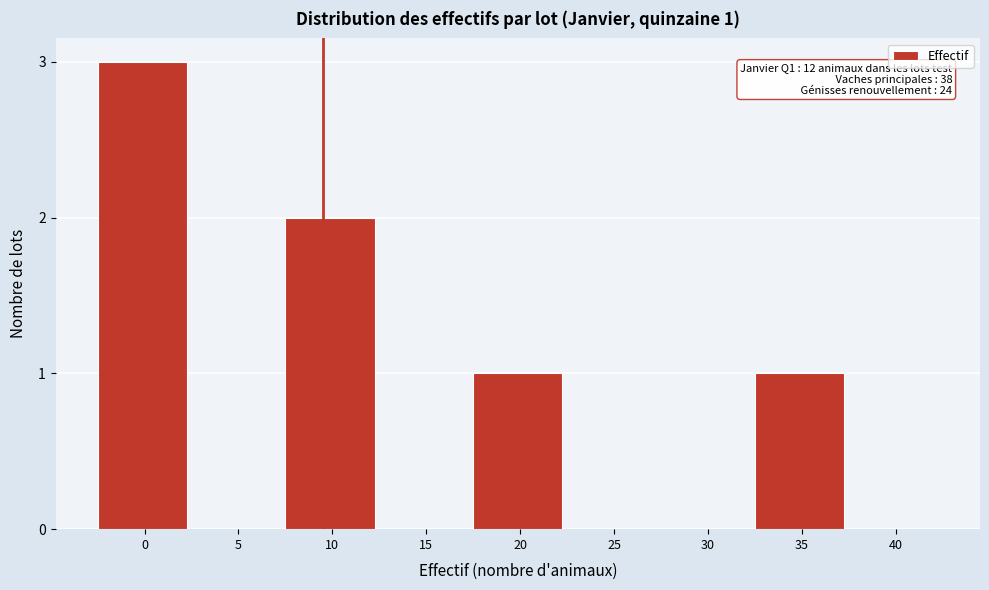

Reading left to right, extract all data points from this chart.

0=3	5=0	10=2	15=0	20=1	25=0	30=0	35=1	40=0